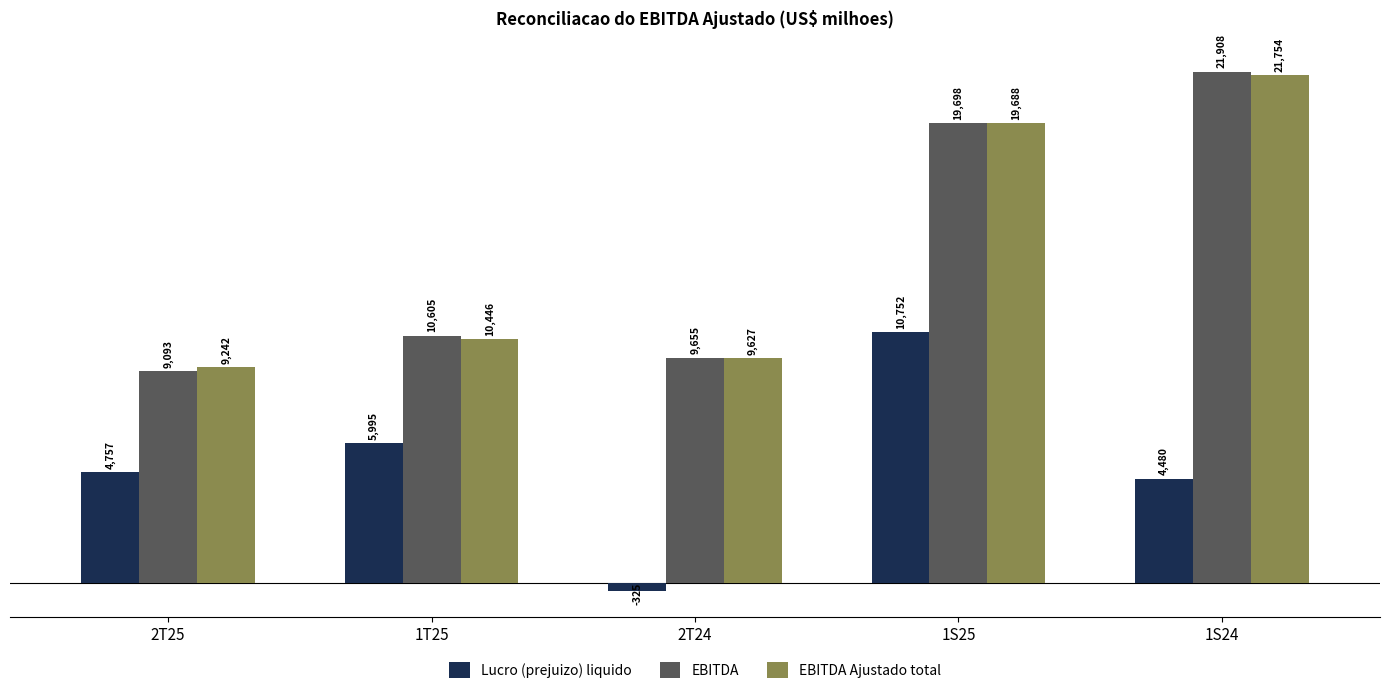

Reading right to left, transcribe all the data shown in this chart.

Lucro (prejuizo) liquido: 4480	10752	-325	5995	4757
EBITDA: 21908	19698	9655	10605	9093
EBITDA Ajustado total: 21754	19688	9627	10446	9242